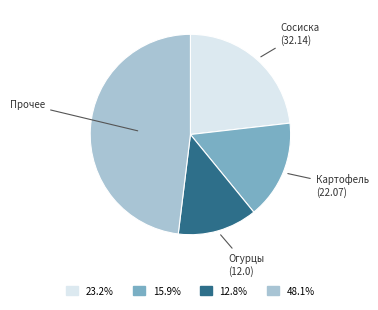

Does any single category account for the majority?

No